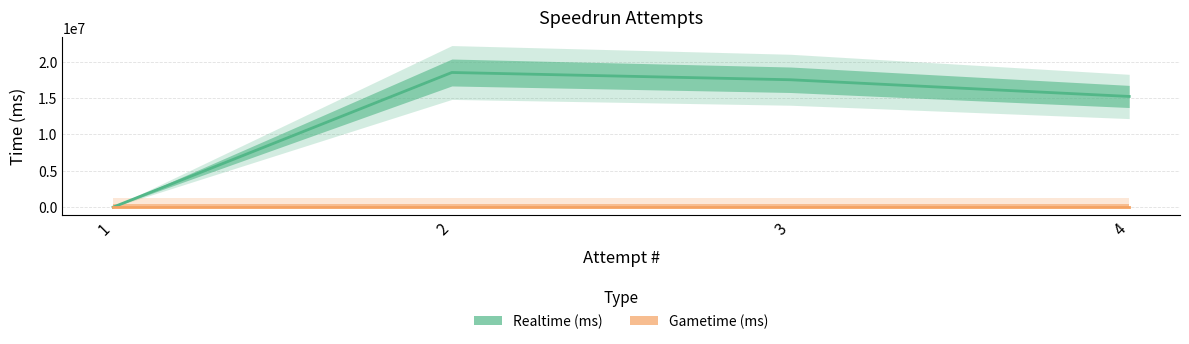

The Realtime (ms) series shows 27530182 at 2. True or false?

False